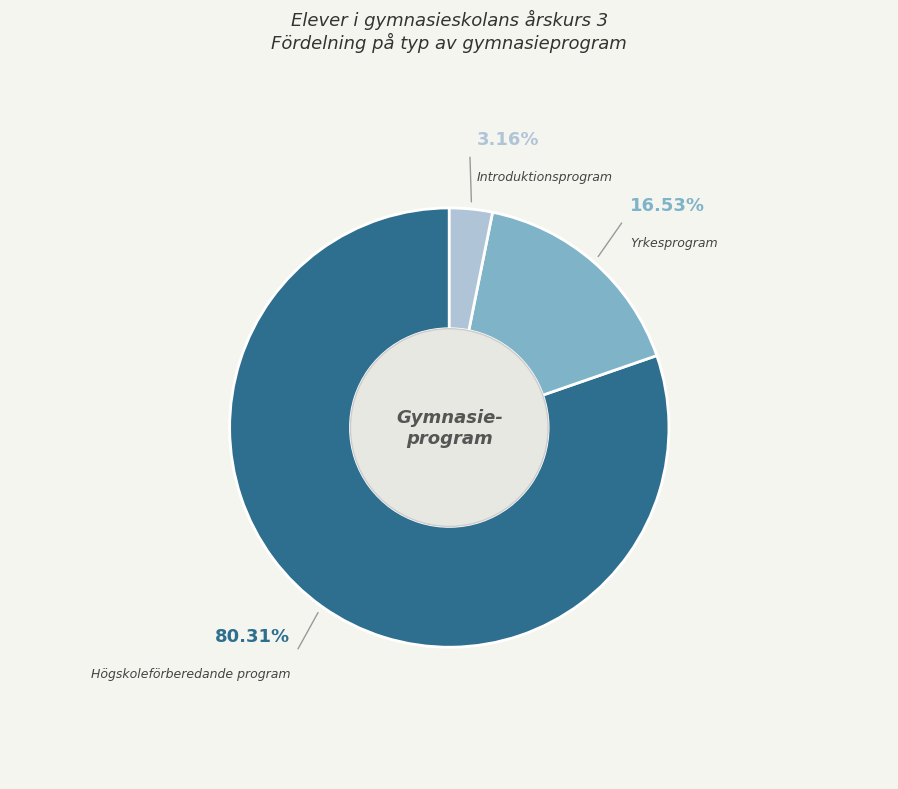

What percentage do Yrkesprogram and Introduktionsprogram together represent?

19.7%